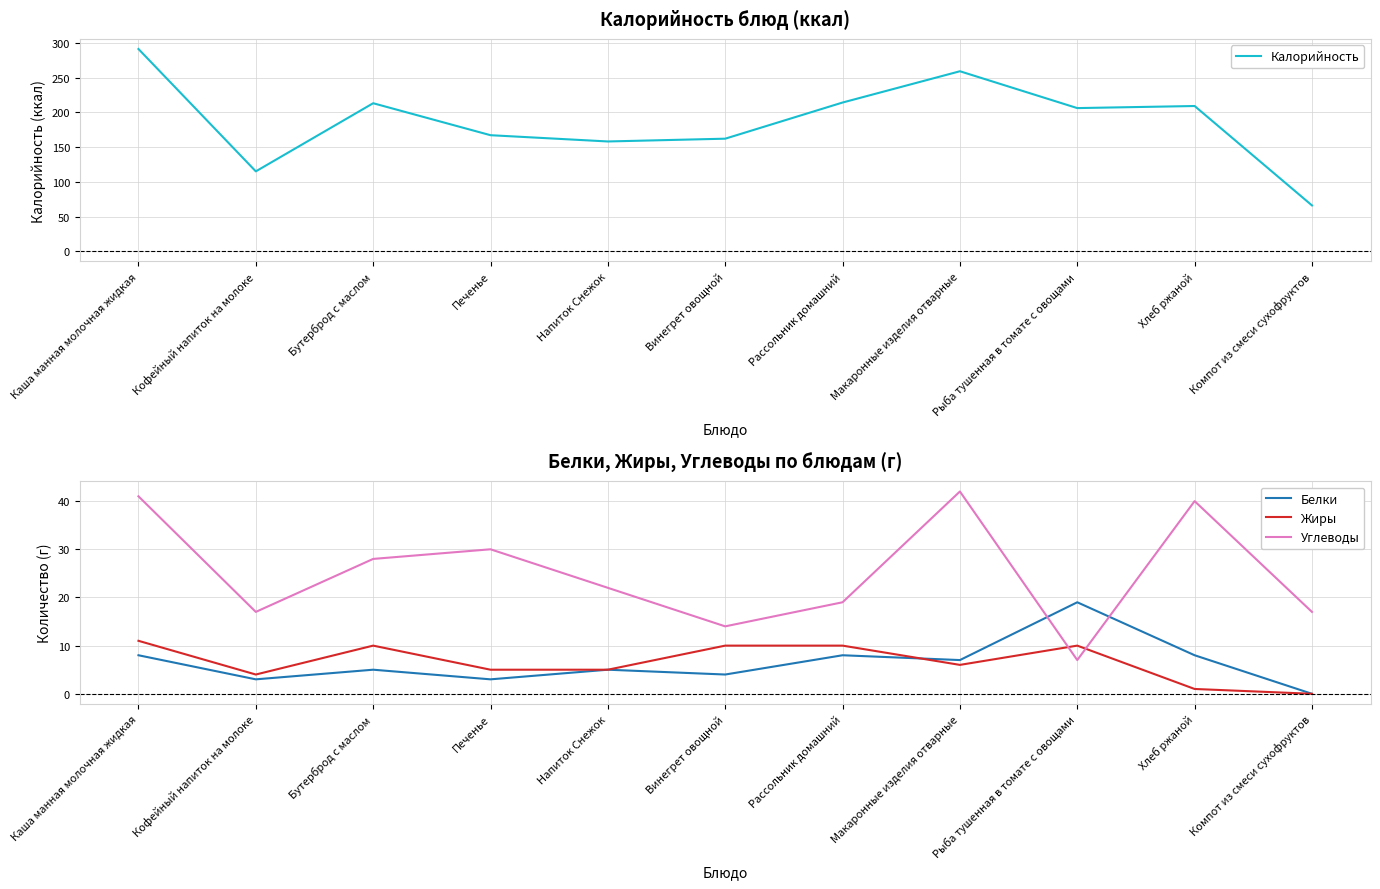

How many lines are shown in the chart?

4